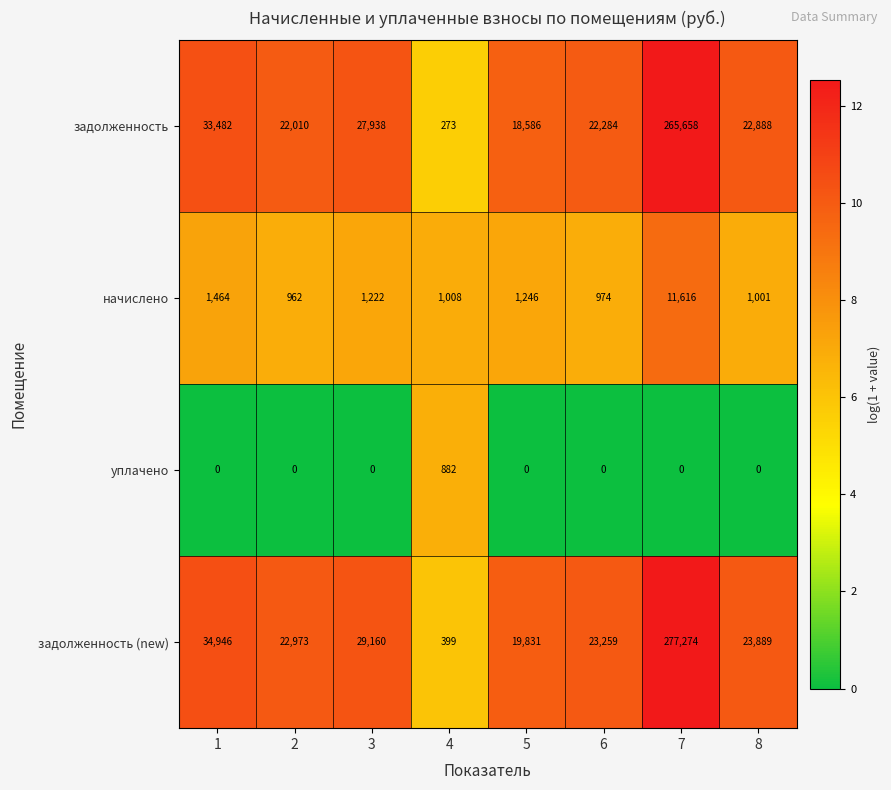

Which series has the largest range (max minus min)?

задолженность (new)